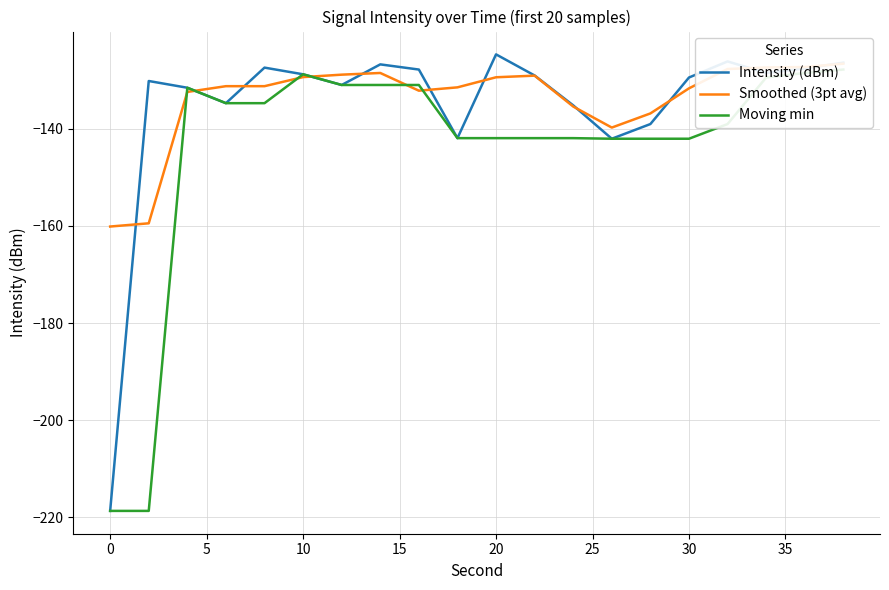

Reading left to right, transcribe all the data shown in this chart.

Intensity (dBm): -218.7	-130.2	-131.6	-134.8	-127.4	-128.8	-131.0	-126.8	-127.8	-141.9	-124.7	-129.1	-135.2	-142.1	-139.0	-129.5	-126.2	-128.5	-127.6	-126.4
Smoothed (3pt avg): -160.1	-159.5	-132.4	-131.3	-131.3	-129.4	-128.9	-128.5	-132.2	-131.5	-129.4	-129.1	-135.4	-139.8	-136.9	-131.7	-127.7	-127.4	-127.3	-126.6
Moving min: -218.7	-218.7	-131.6	-134.8	-134.8	-128.8	-131.0	-131.0	-131.0	-141.9	-141.9	-141.9	-141.9	-142.1	-142.1	-142.1	-139.0	-129.5	-128.5	-127.8